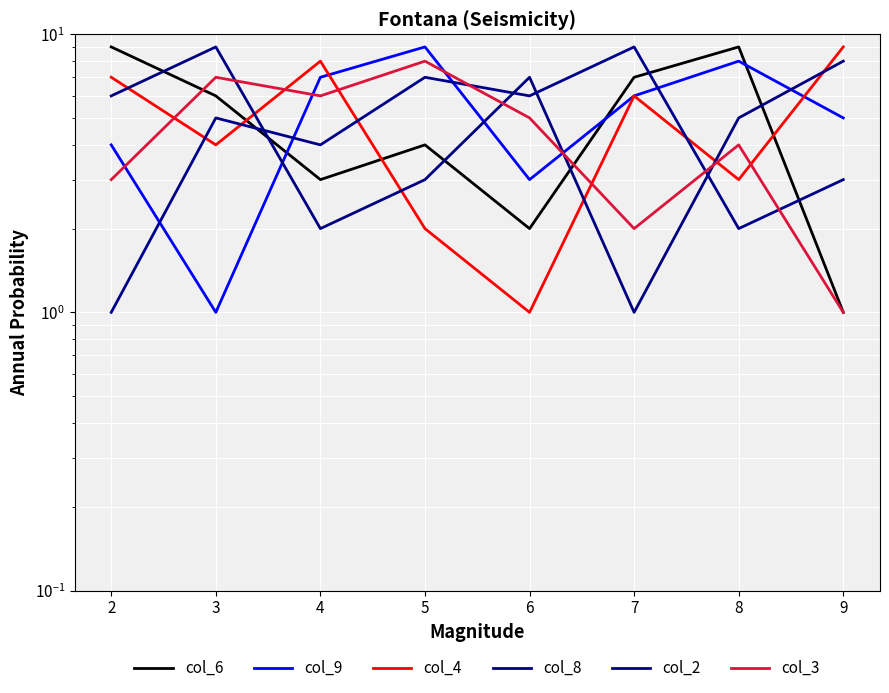

List the labels in order of col_6 value, largest first.

2, 8, 7, 3, 5, 4, 6, 9